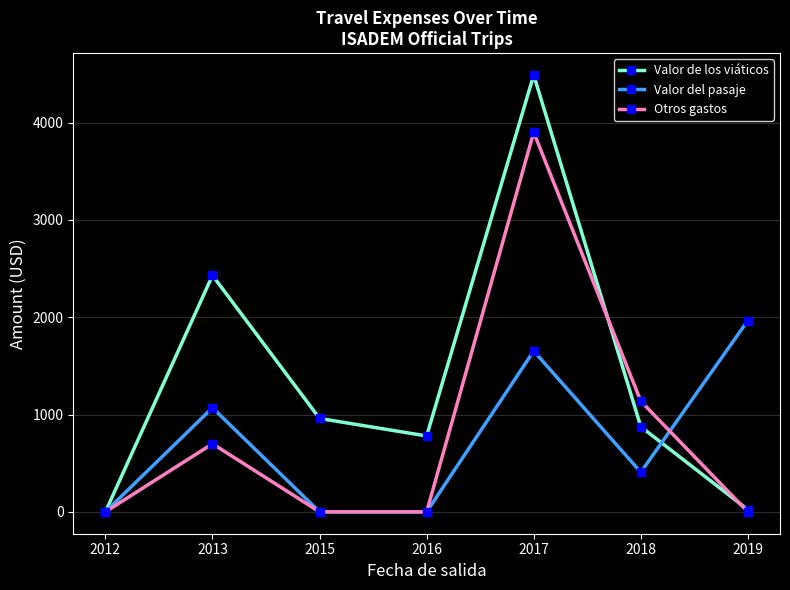

Between 2018 and 2019, which series saw the biggest shift?

Valor del pasaje